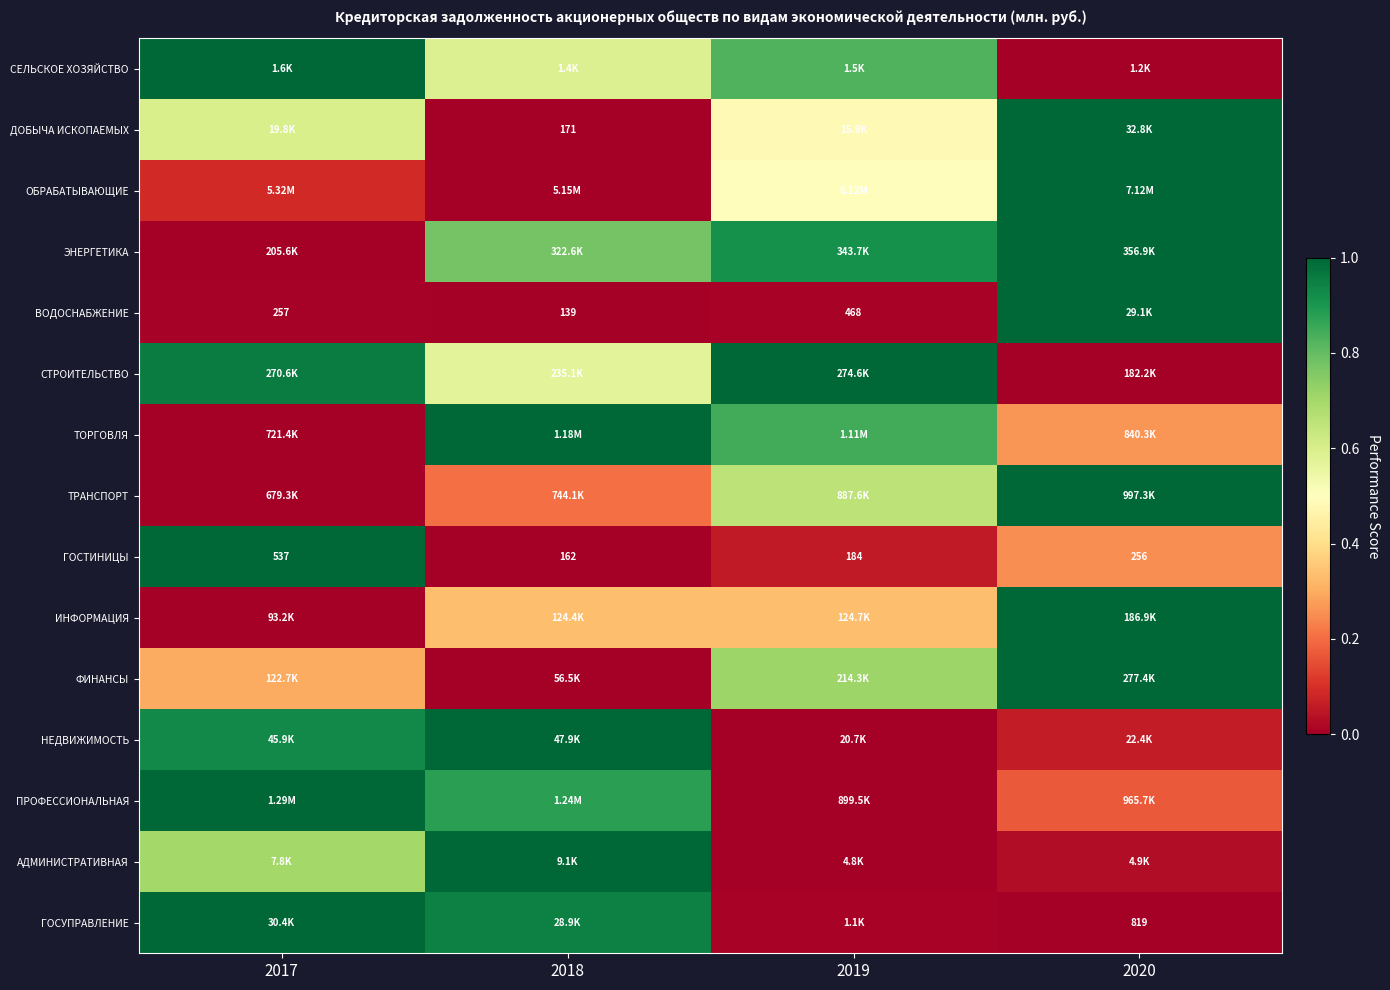

How many series are shown in this chart?

15